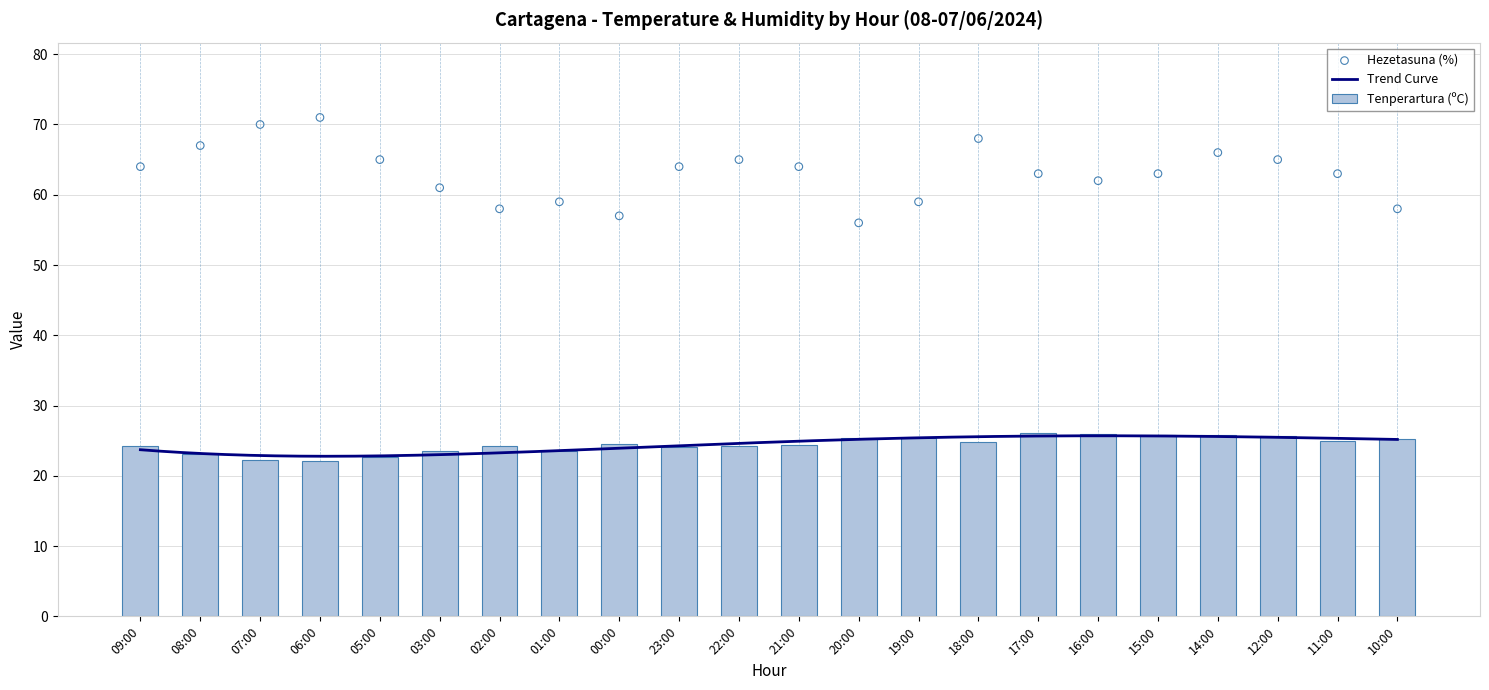

At which category is the sum across all series the highest?

06:00